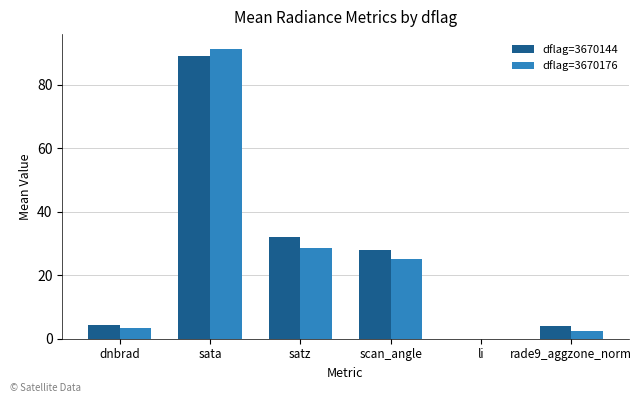

What value does the dflag=3670176 series have at sata?

91.5